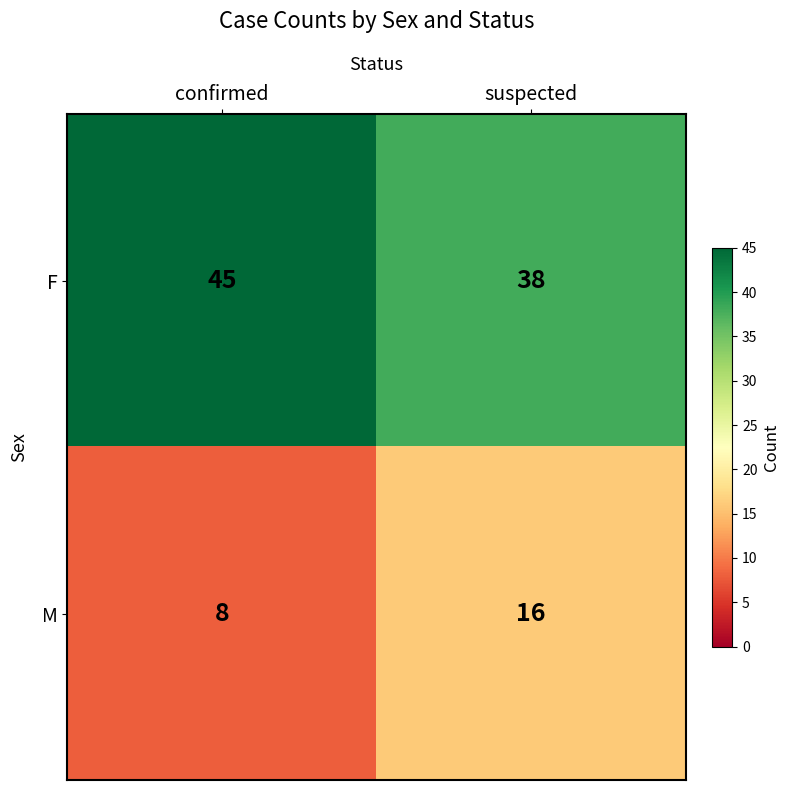

List the series in order of their overall mean, highest first.

F, M